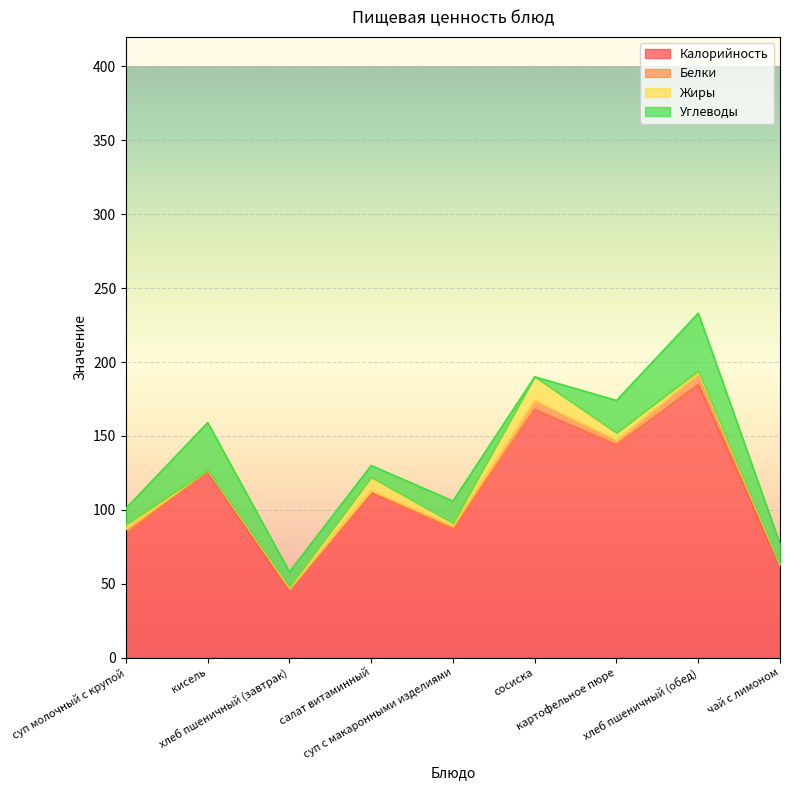

True or false: Белки has a value of 4 at хлеб пшеничный (завтрак).

False